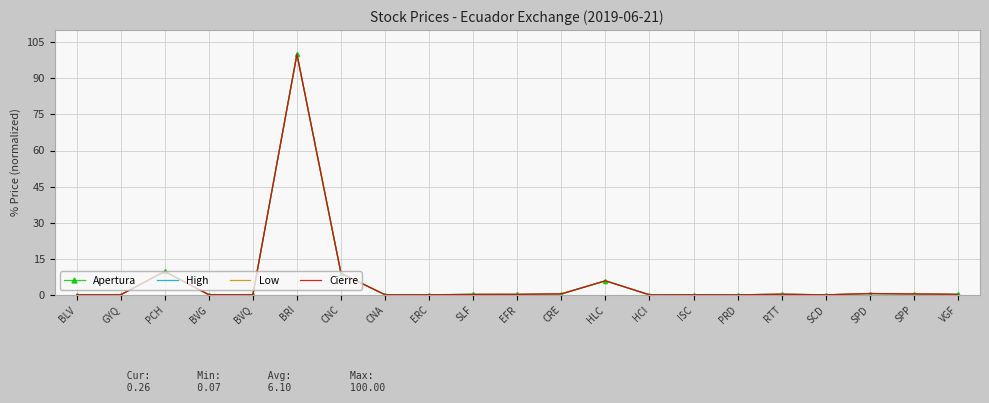

At which category is the sum across all series the highest?

BRI